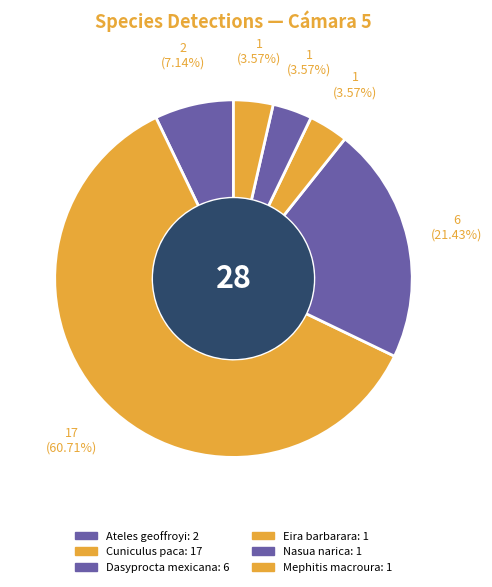

Count the number of slices in the pie.

6